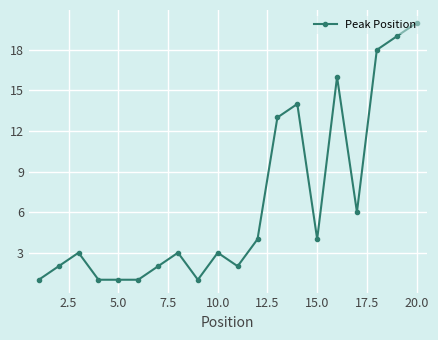

What is the sum of all values?

134